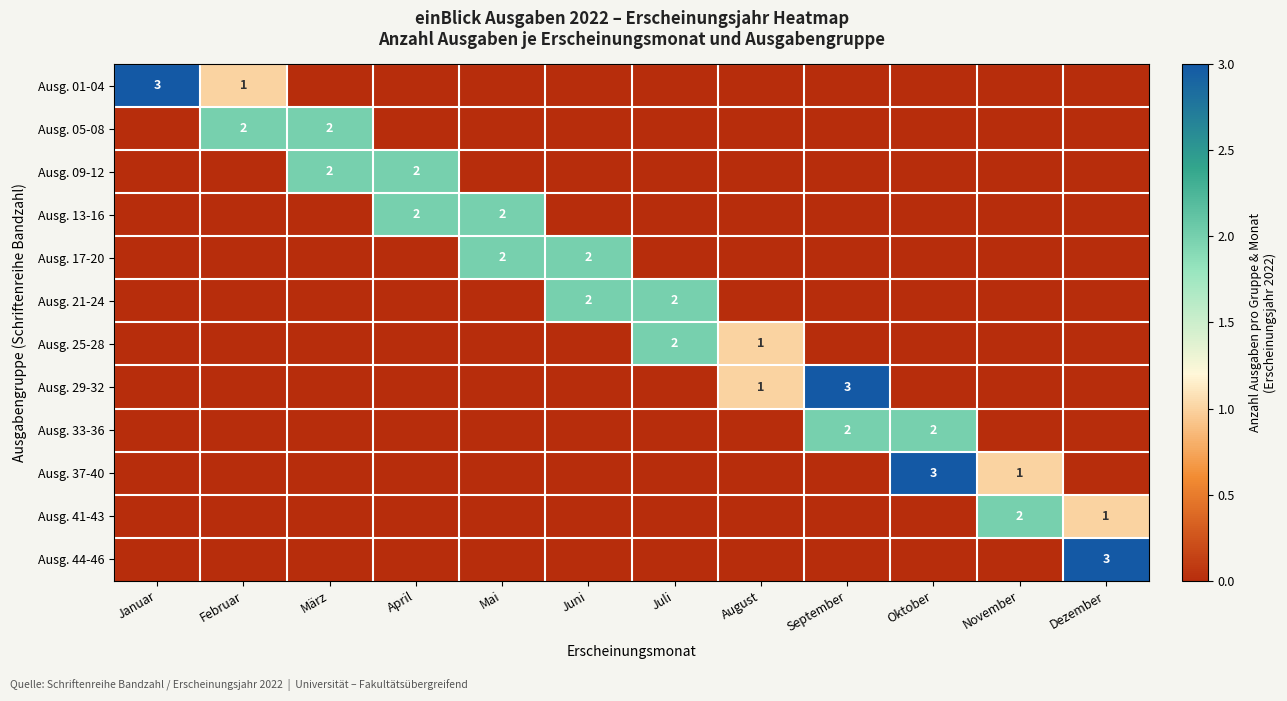

Is it true that Ausg. 37-40 equals 5 at Oktober?

False